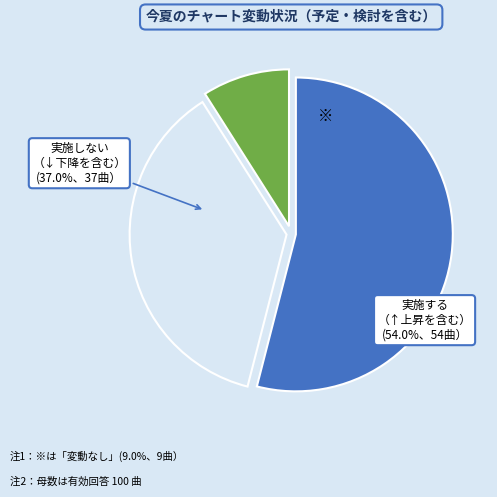

To the nearest percent, what is the average slice percentage?

33%